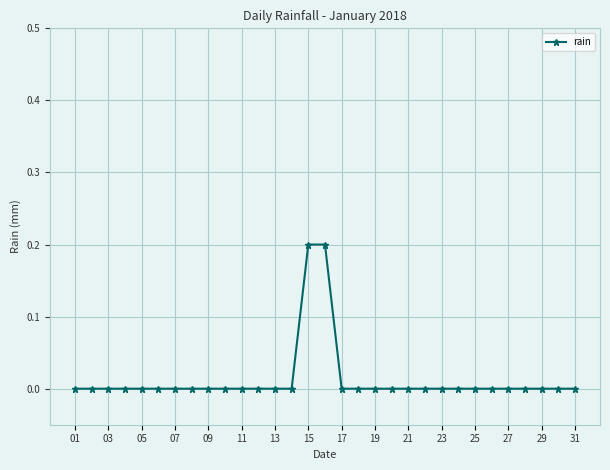

What is the sum of all values?

0.4